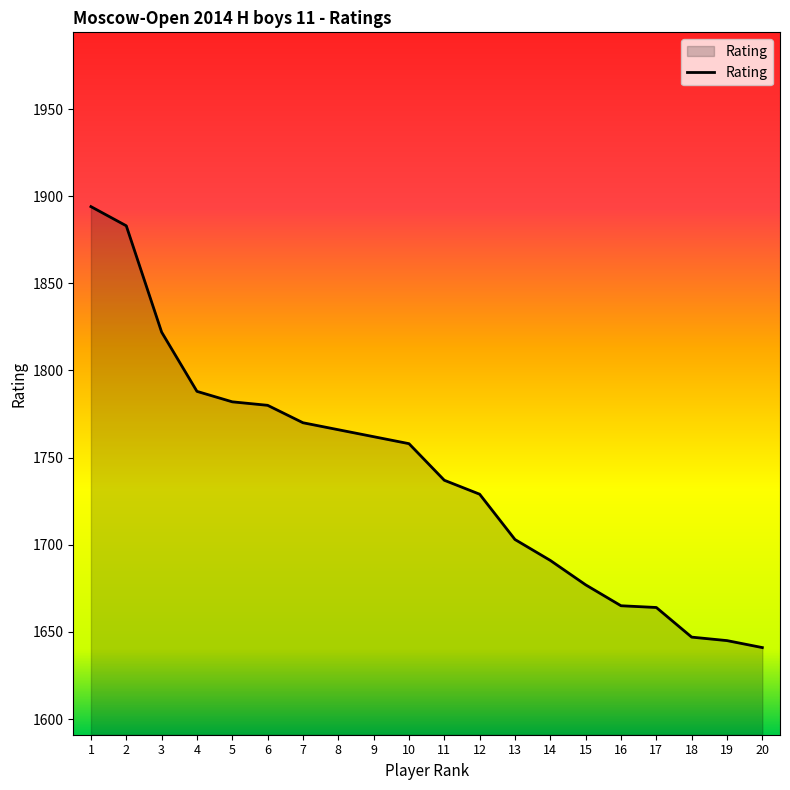

What is the maximum value shown in the chart?

1894